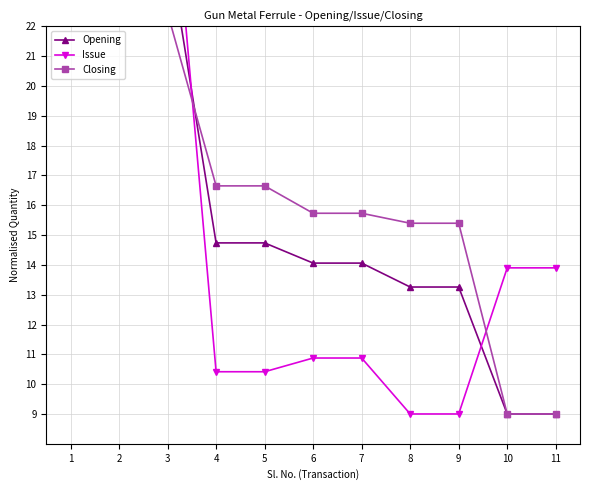

What is the value of the Issue point at the 3rd from the left?

29.0